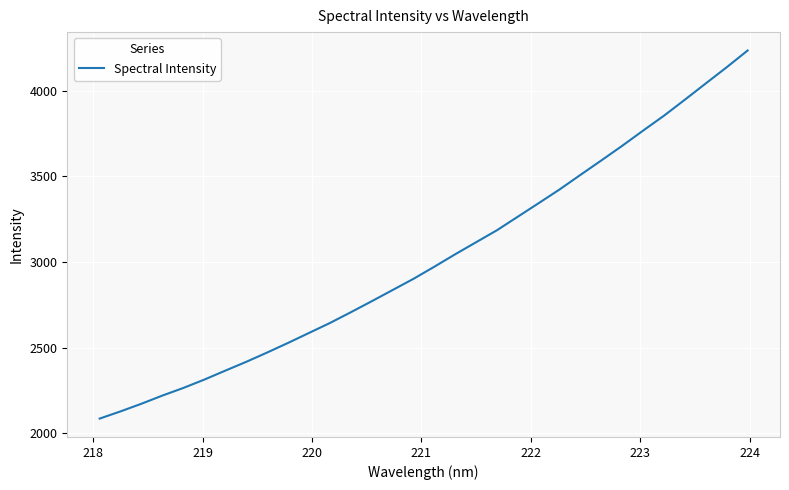

What is the minimum value shown in the chart?

2086.5